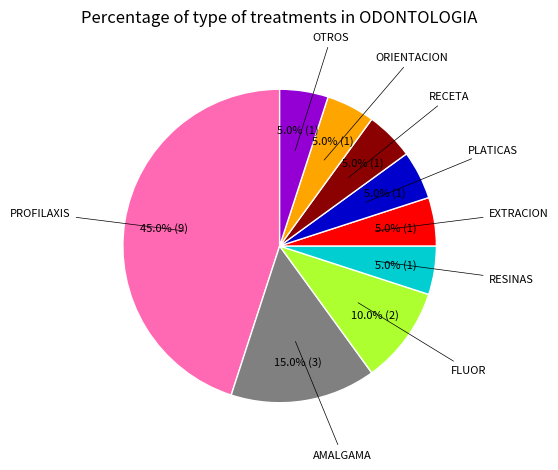

How many segments does this pie chart have?

9